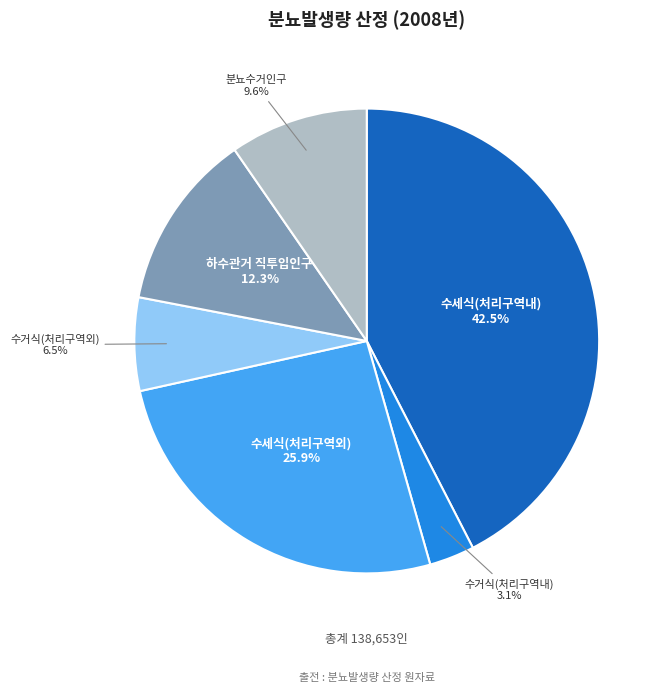

Does any single category account for the majority?

No